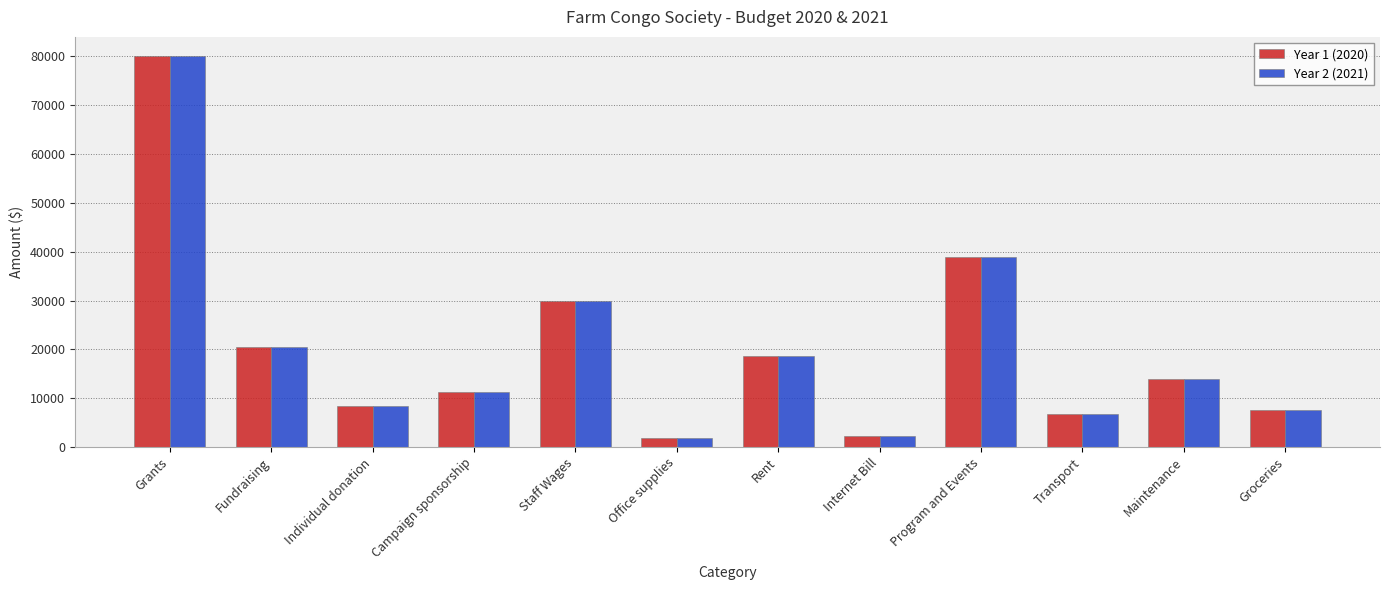

What is the difference between the Year 2 (2021) values at Program and Events and Campaign sponsorship?

27750.9